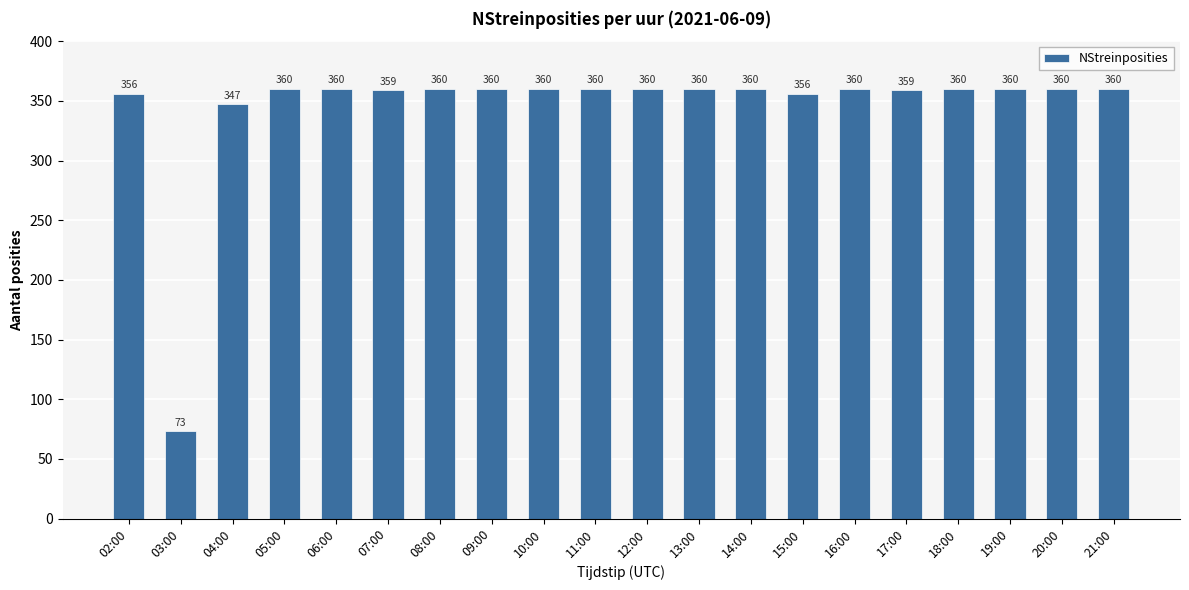

What is the difference between the maximum and second lowest values?

13